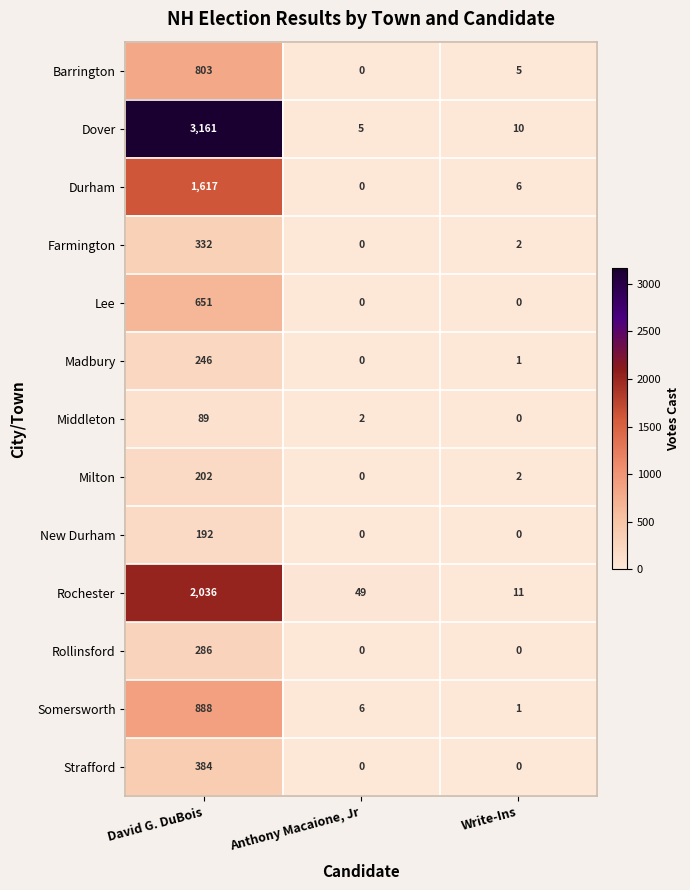

What is the difference between the maximum and minimum values in the Madbury series?

246